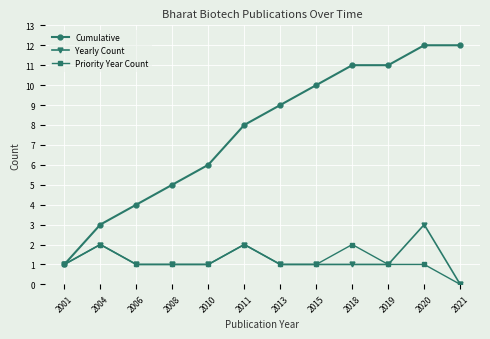

Is it true that Yearly Count equals 2 at 2011?

True